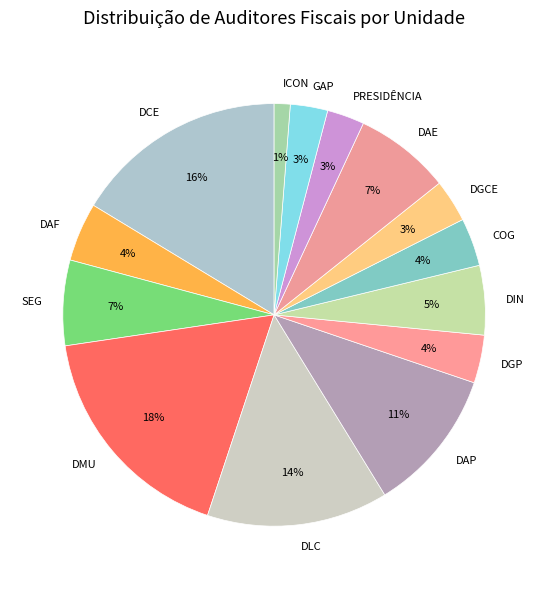

Which slice is the smallest?

ICON